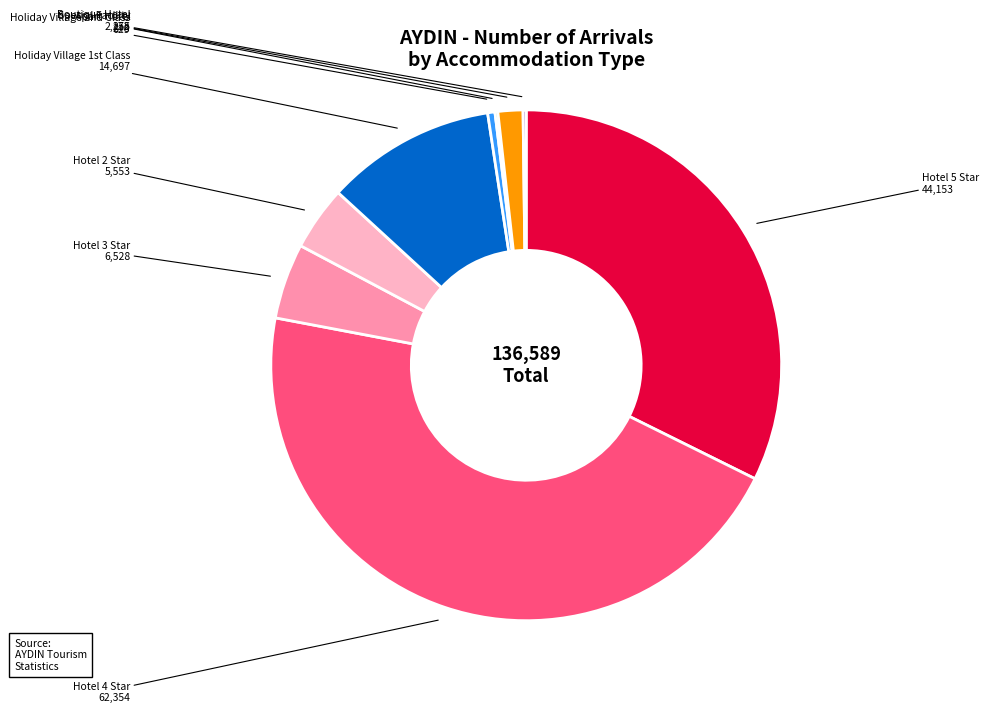

Which slice is the largest?

Hotel 4 Star